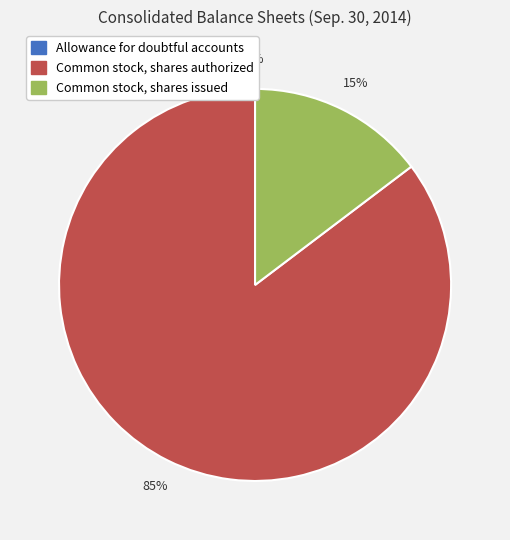

What is the majority slice?

Common stock, shares authorized